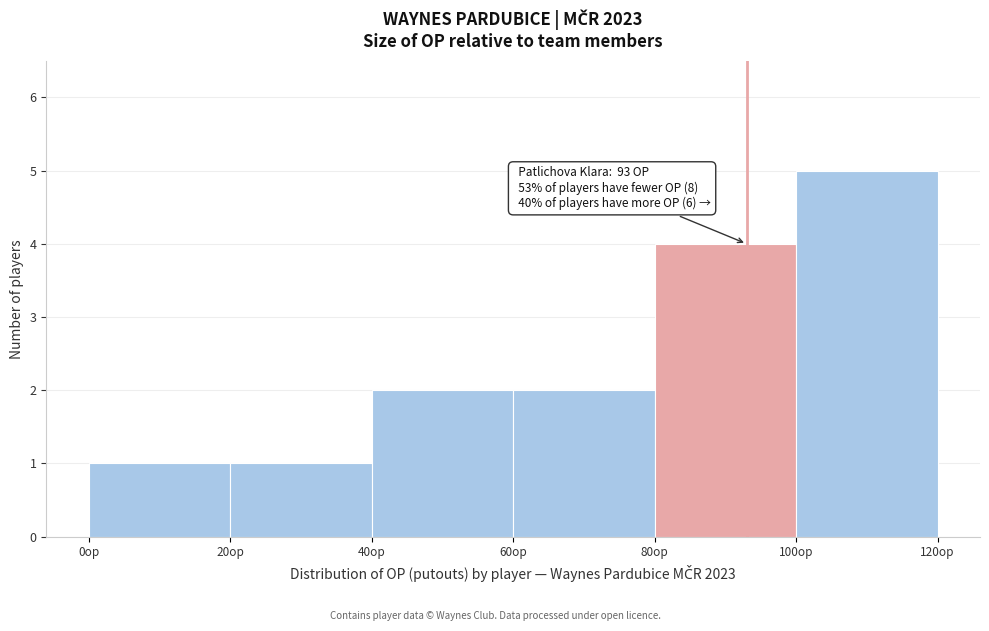

Over which range of the x-axis is the bar tallest?

100 to 120